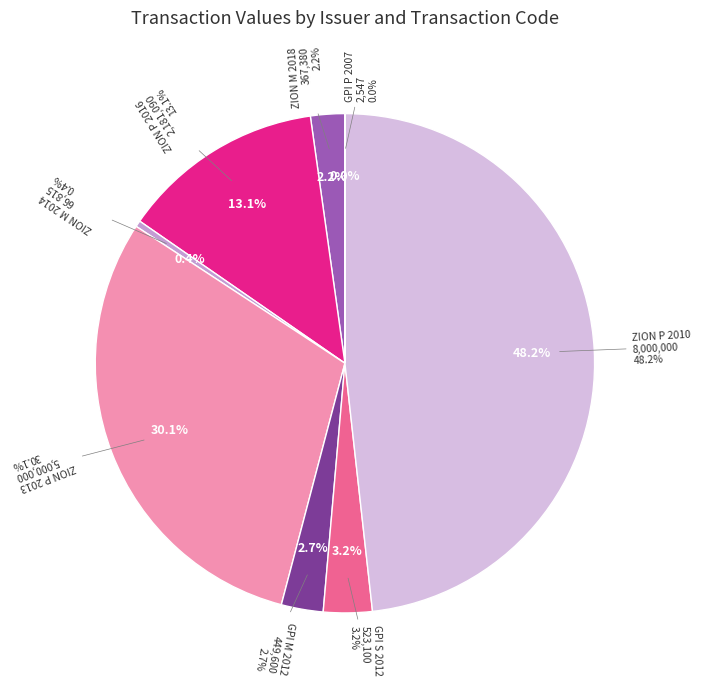

Is ZION P 2013 the majority of the pie?

No